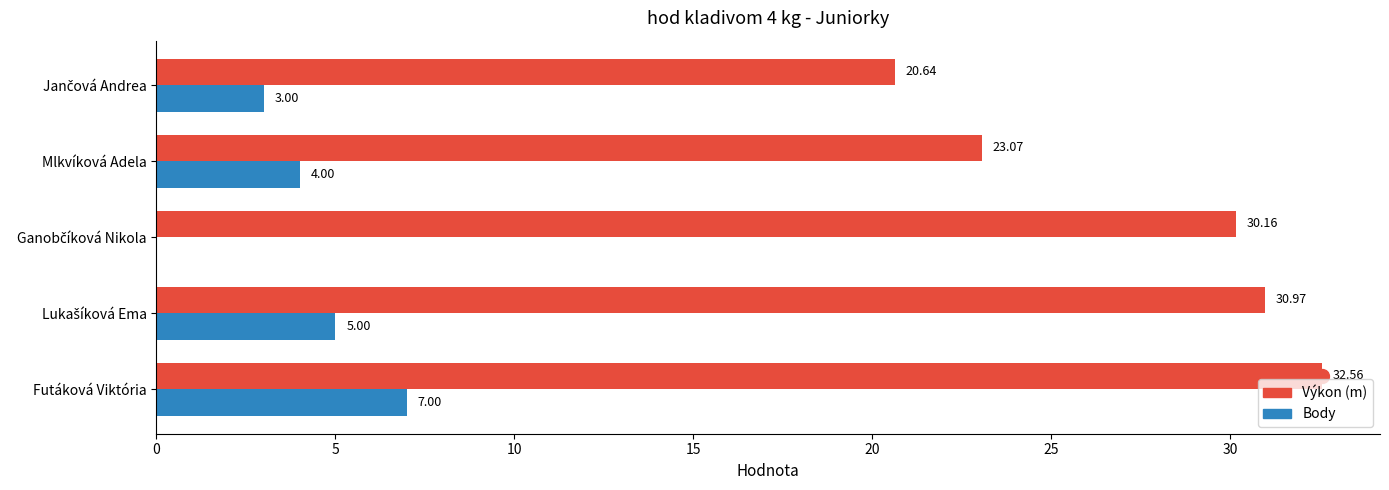

Which label corresponds to the largest value in the chart?

Futáková Viktória